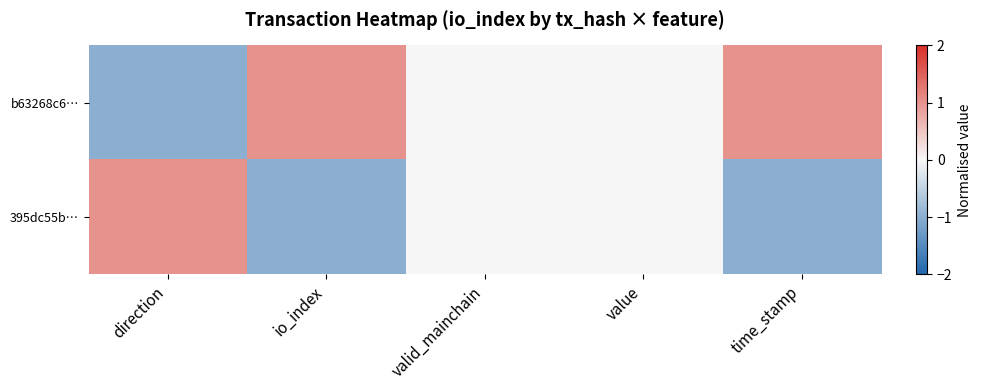

What is the smallest value displayed?

-1